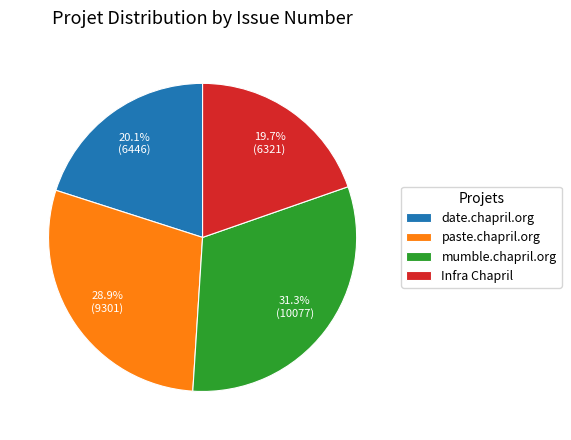

Does paste.chapril.org represent more than half of the total?

No